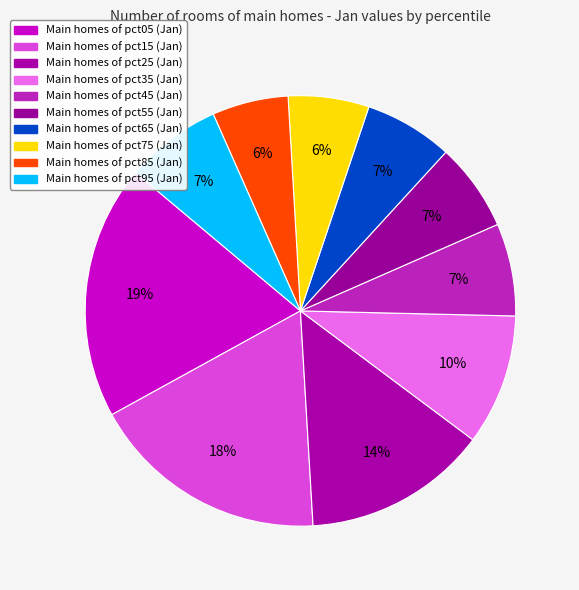

Is there a majority slice in this chart?

No